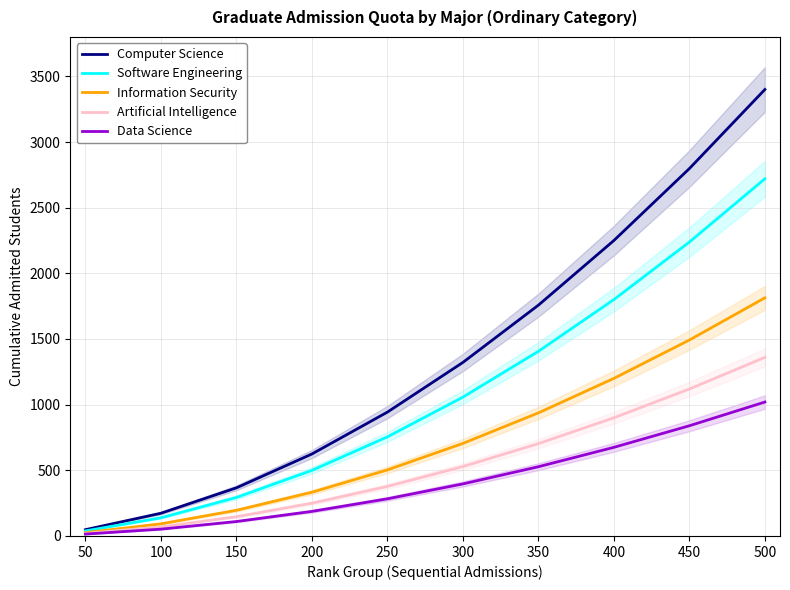

Rank the categories by Information Security value from highest to lowest.

500, 450, 400, 350, 300, 250, 200, 150, 100, 50